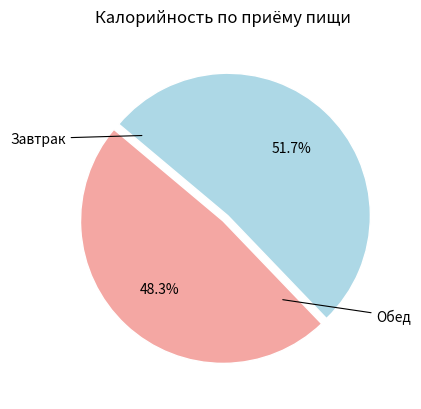

Does any single category account for the majority?

Yes